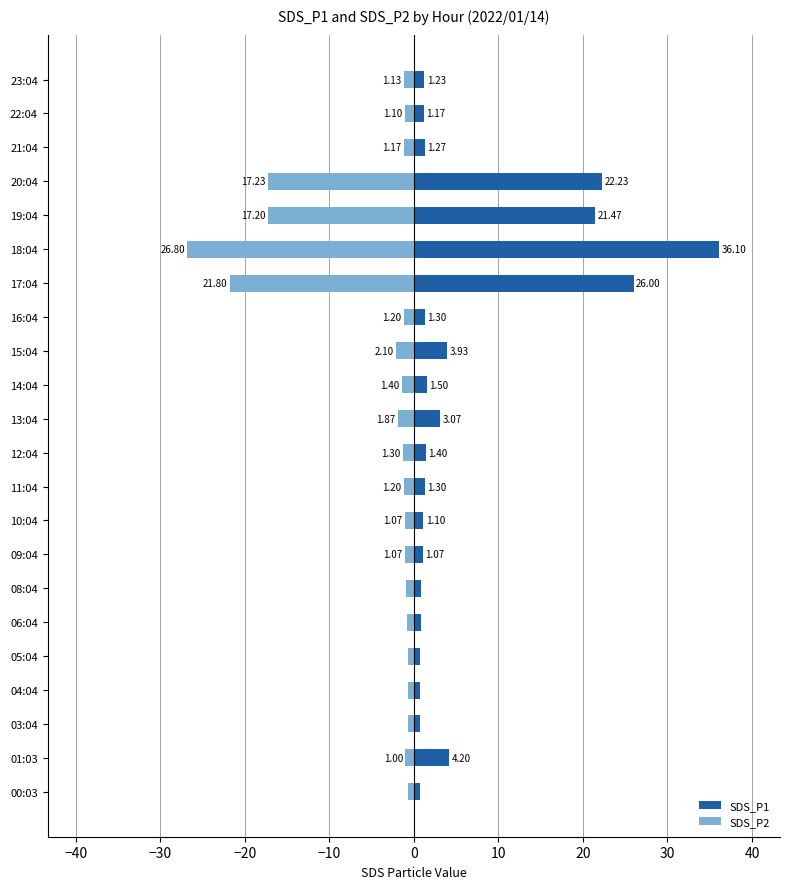

List the series in order of their peak value, lowest first.

SDS_P2, SDS_P1